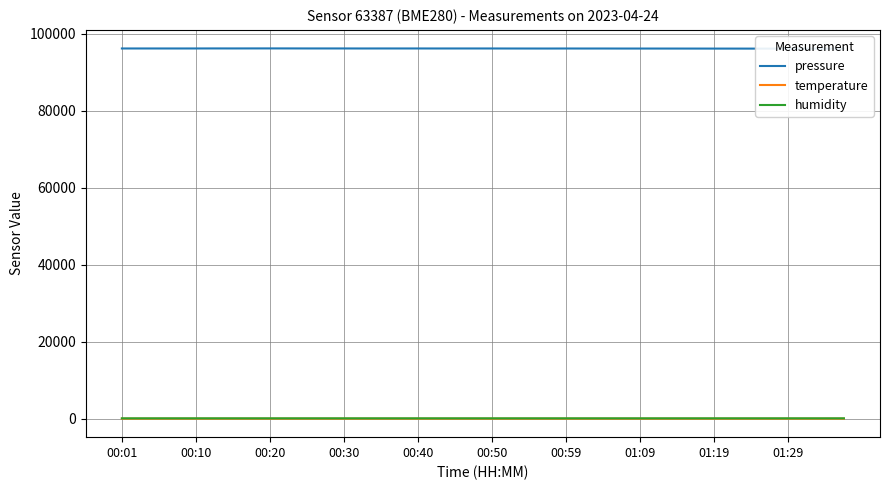

At 34, list the series in order from smallest to largest.

temperature, humidity, pressure